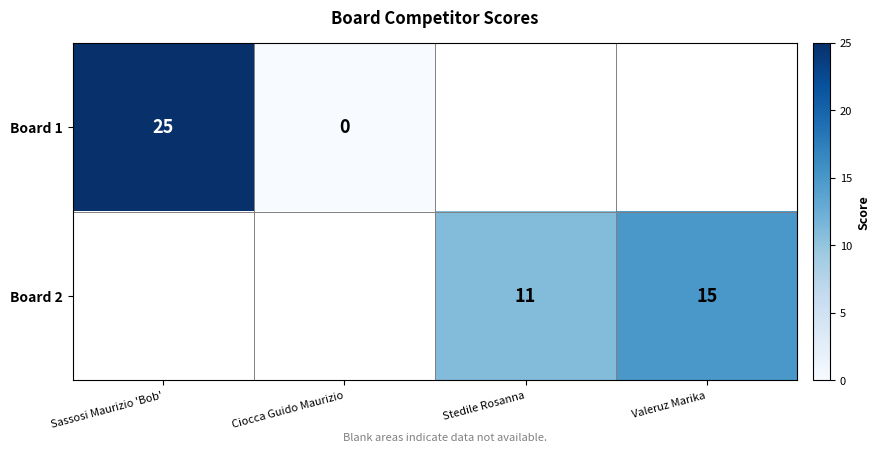

What is the sum of the Board 2 values at Valeruz Marika and Stedile Rosanna?

26